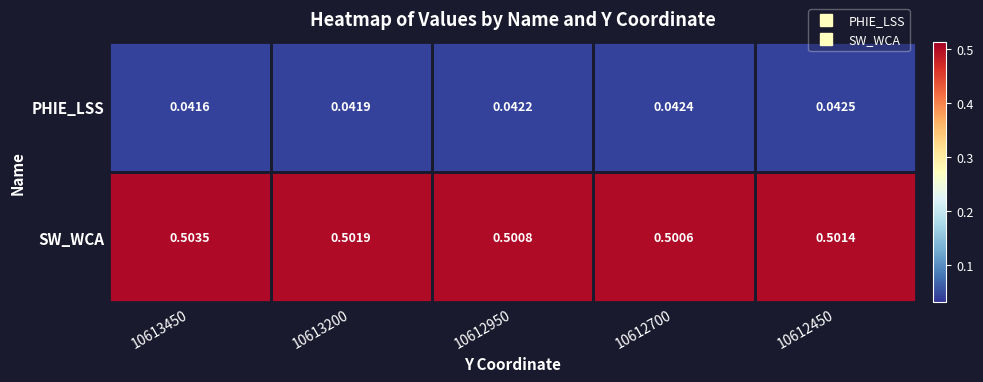

Which series changed the most between 10613450 and 10613200?

SW_WCA